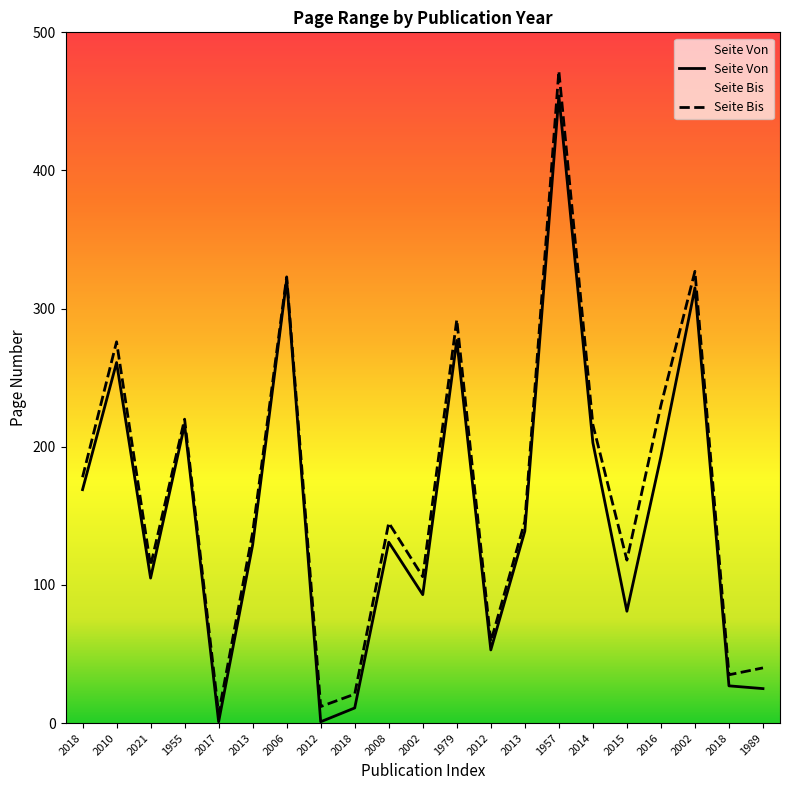

Which series has the largest total across all categories?

Seite Bis